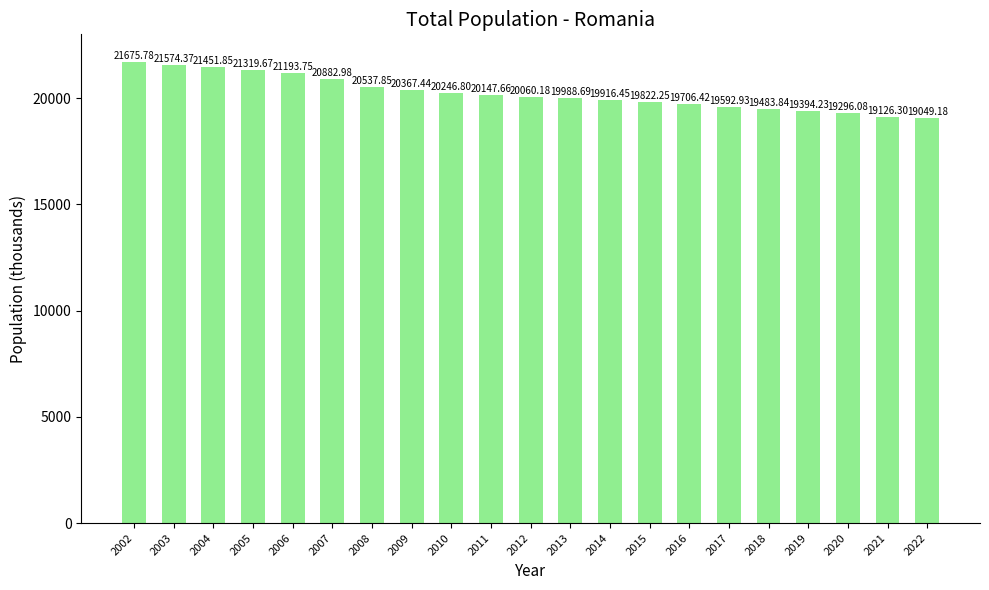

Between 2002 and 2006, which is larger?

2002